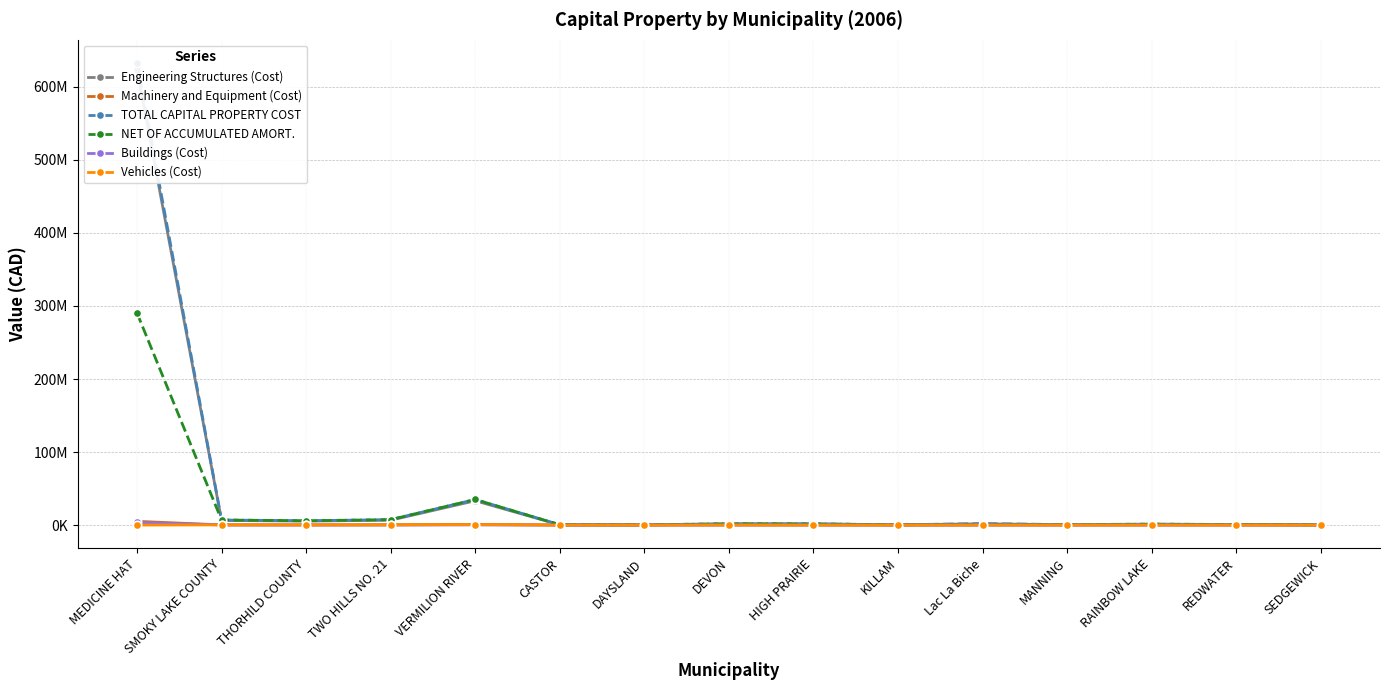

Which label corresponds to the largest value in the chart?

MEDICINE HAT